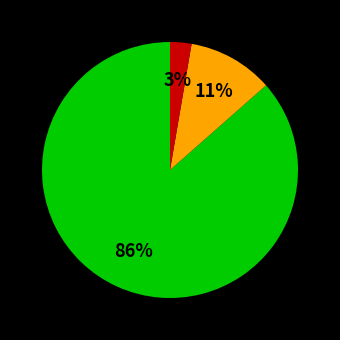

Is there a majority slice in this chart?

Yes